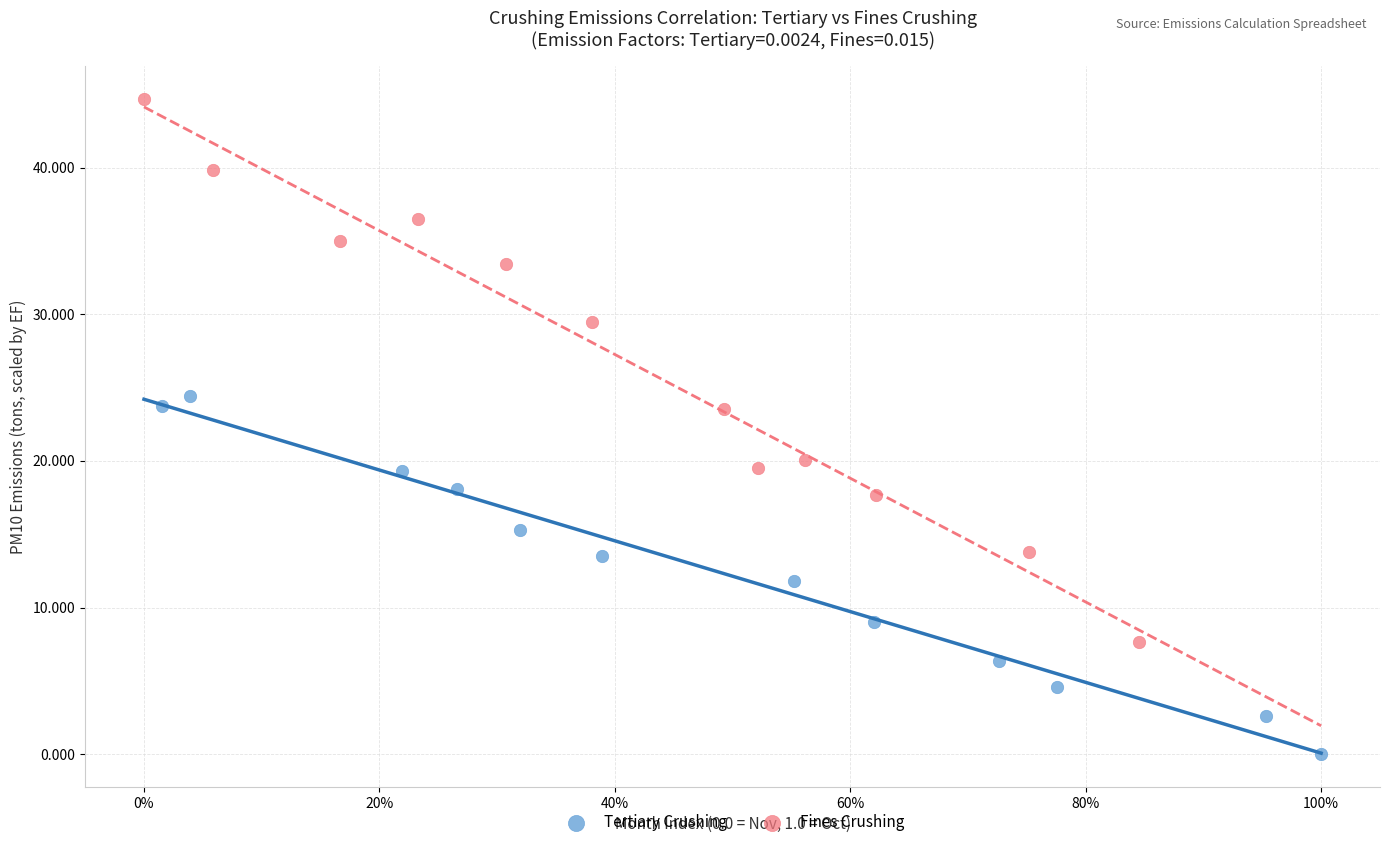

Which series has the widest spread of Y values?

Fines Crushing